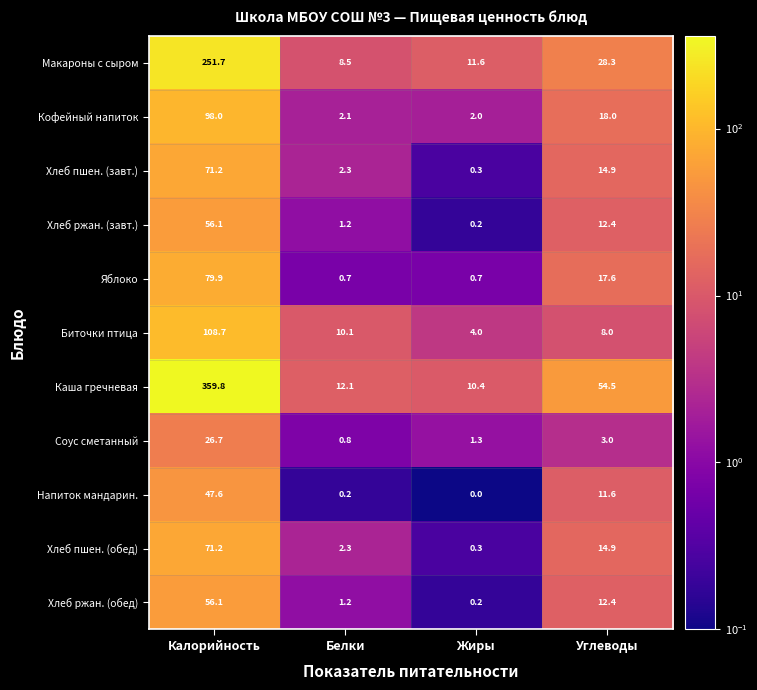

True or false: Макароны с сыром has a value of 385.0 at Калорийность.

False